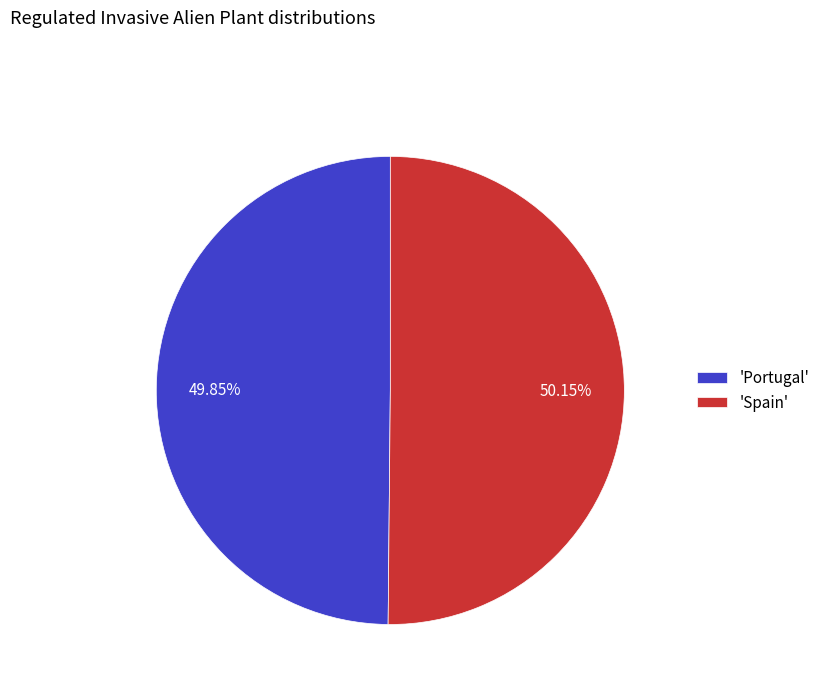

How many slices are in this pie chart?

2